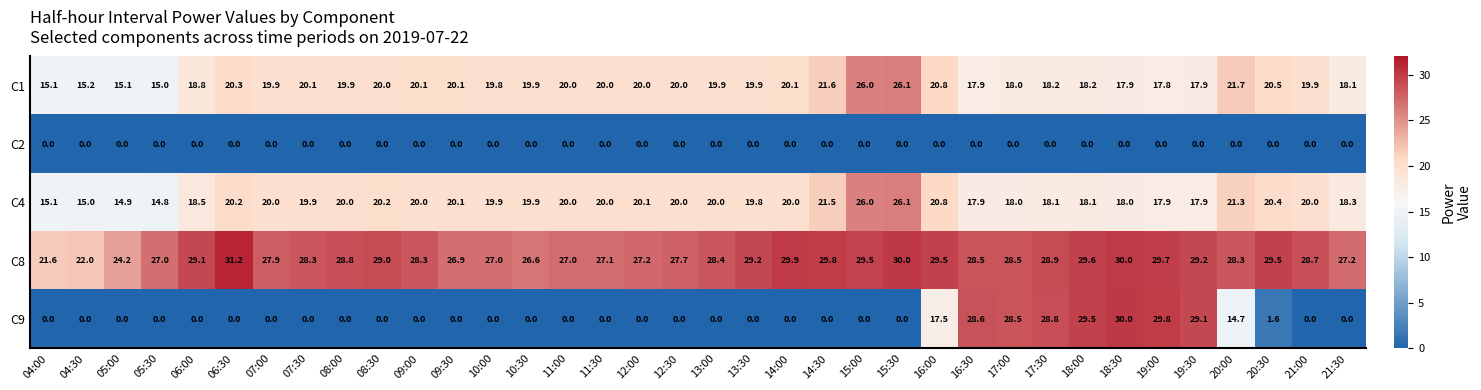

True or false: C1 has a value of 20.0 at 08:30.

True